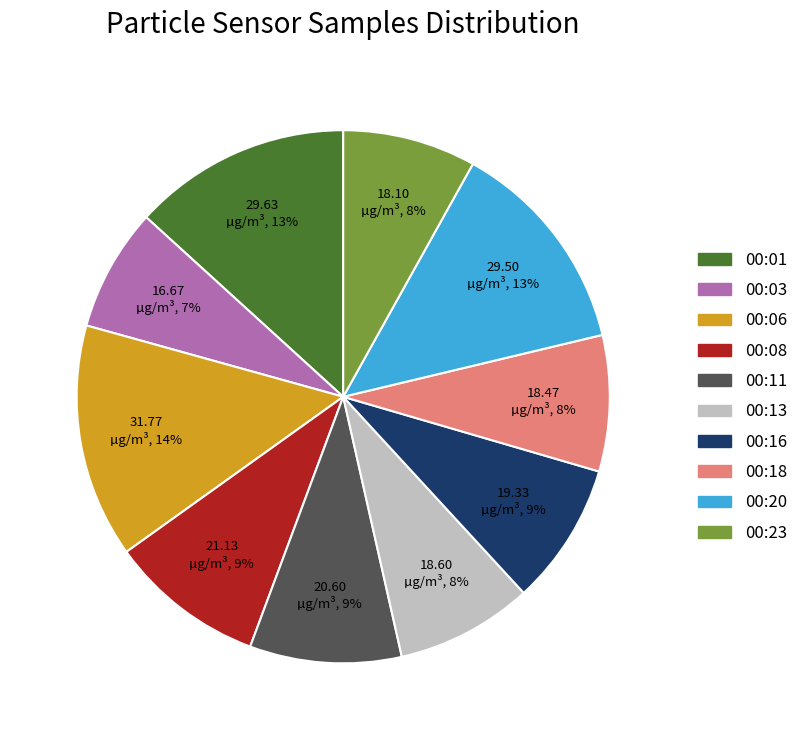

Does any single category account for the majority?

No